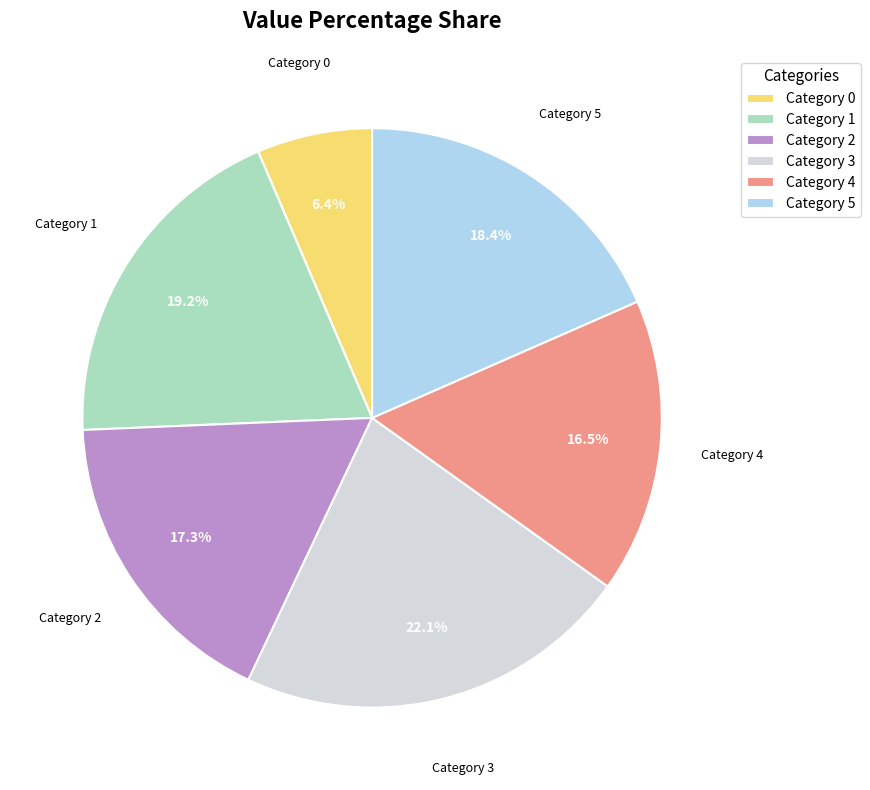

What is the largest slice in the pie chart?

Category 3